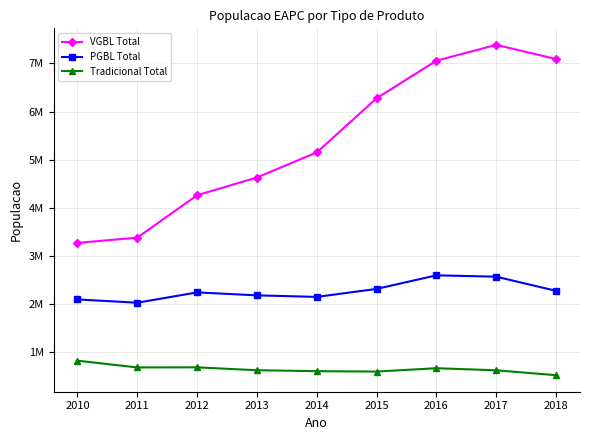

Does the chart have visible grid lines?

Yes